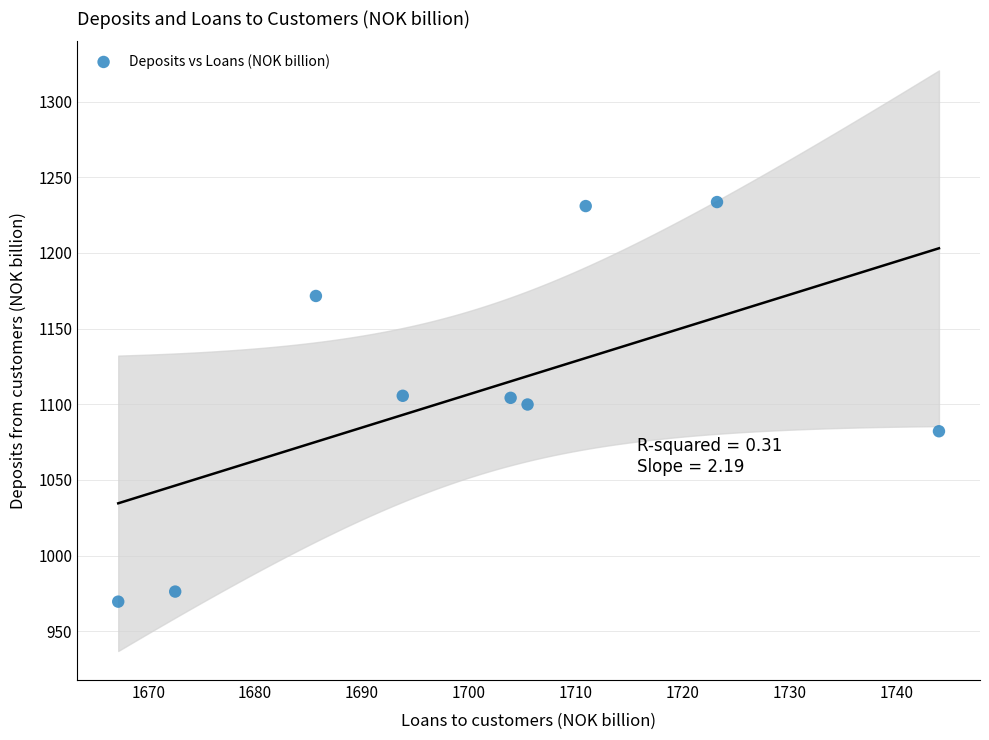

What is the range of X values (max minus min)?

76.8